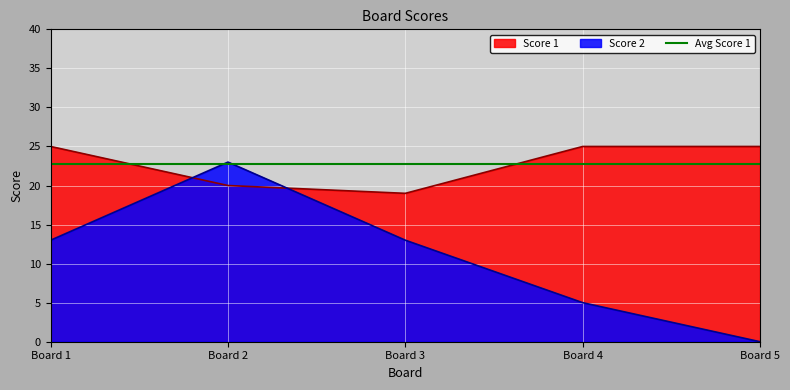

Where is the first local minimum for Score 1?

Board 3